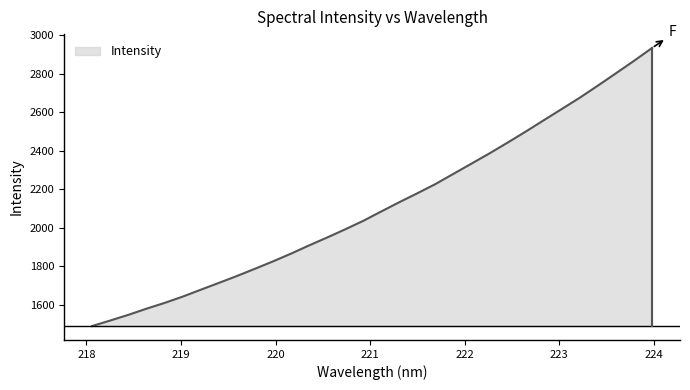

What is the difference between the maximum and minimum values?

1445.4